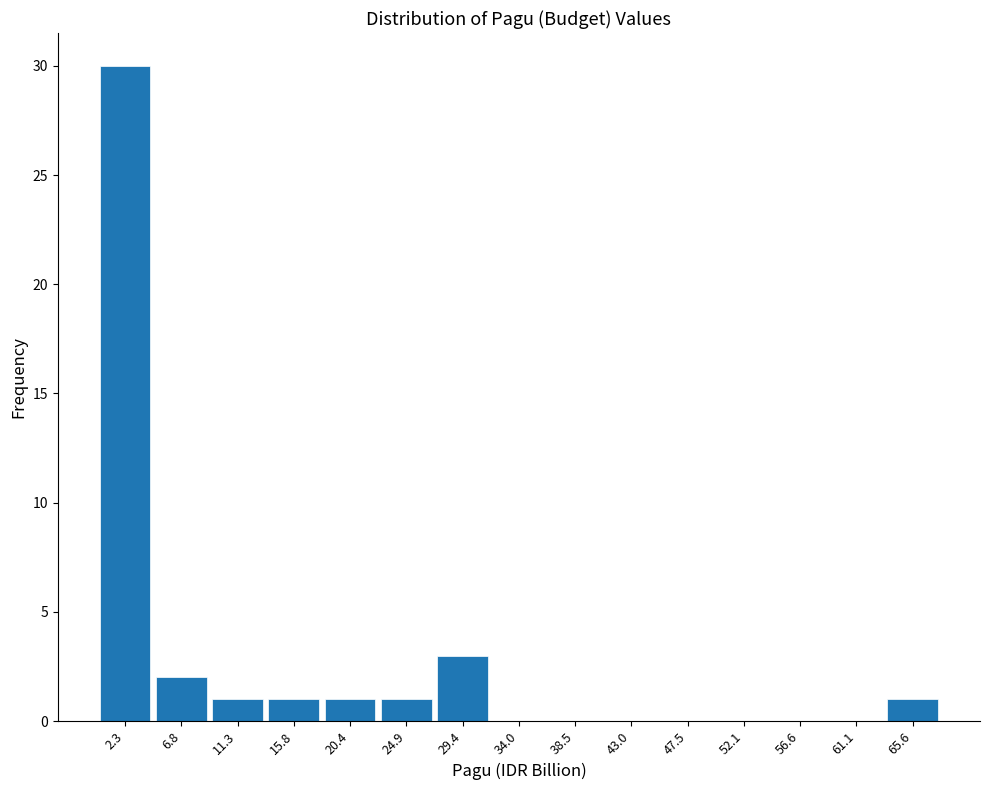

Reading left to right, transcribe this chart: for each bar, give the range it covers on the x-axis and its height. Neither the bar edges nor the heights are printed on the chart, so give them approximately, as read against the axes.

0.0 to 4.5: 30
4.5 to 9.0: 2
9.0 to 13.5: 1
13.5 to 18.0: 1
18.0 to 22.5: 1
22.5 to 27.0: 1
27.0 to 31.5: 3
31.5 to 36.0: 0
36.0 to 40.5: 0
40.5 to 45.5: 0
45.5 to 50.0: 0
50.0 to 54.5: 0
54.5 to 59.0: 0
59.0 to 63.5: 0
63.5 to 68.0: 1